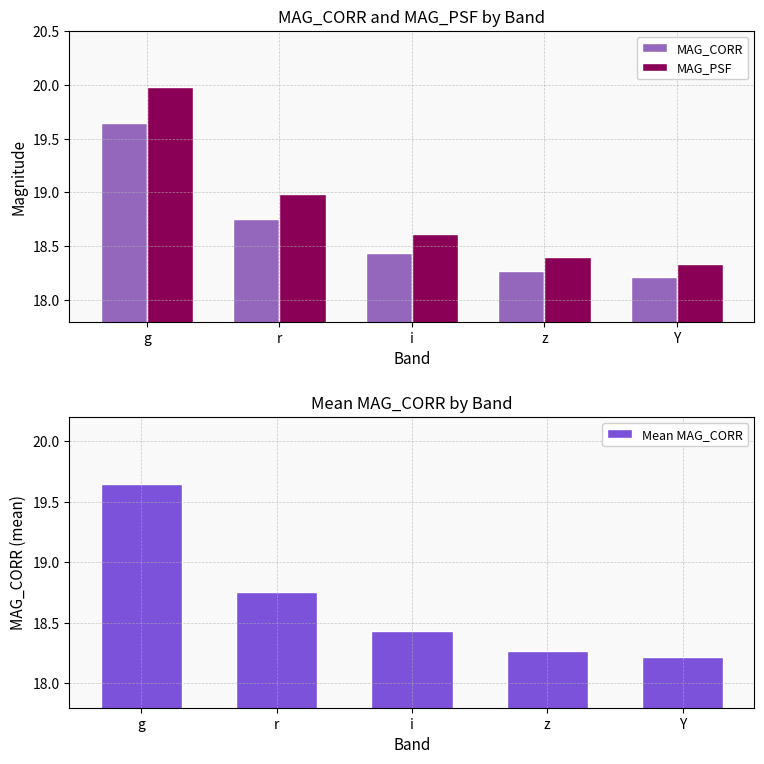

What is the difference between the MAG_CORR values at g and i?

1.2